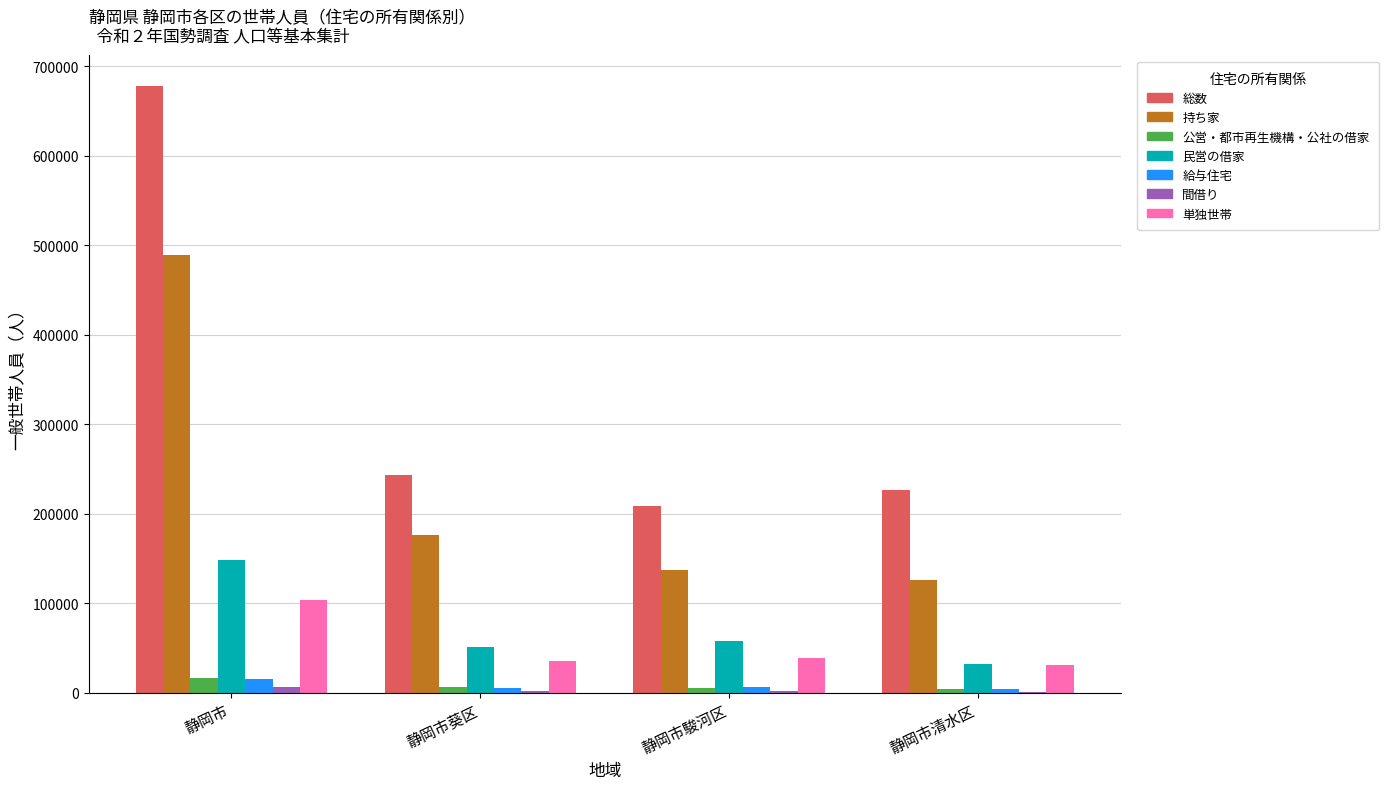

What is the greatest value displayed?

678083